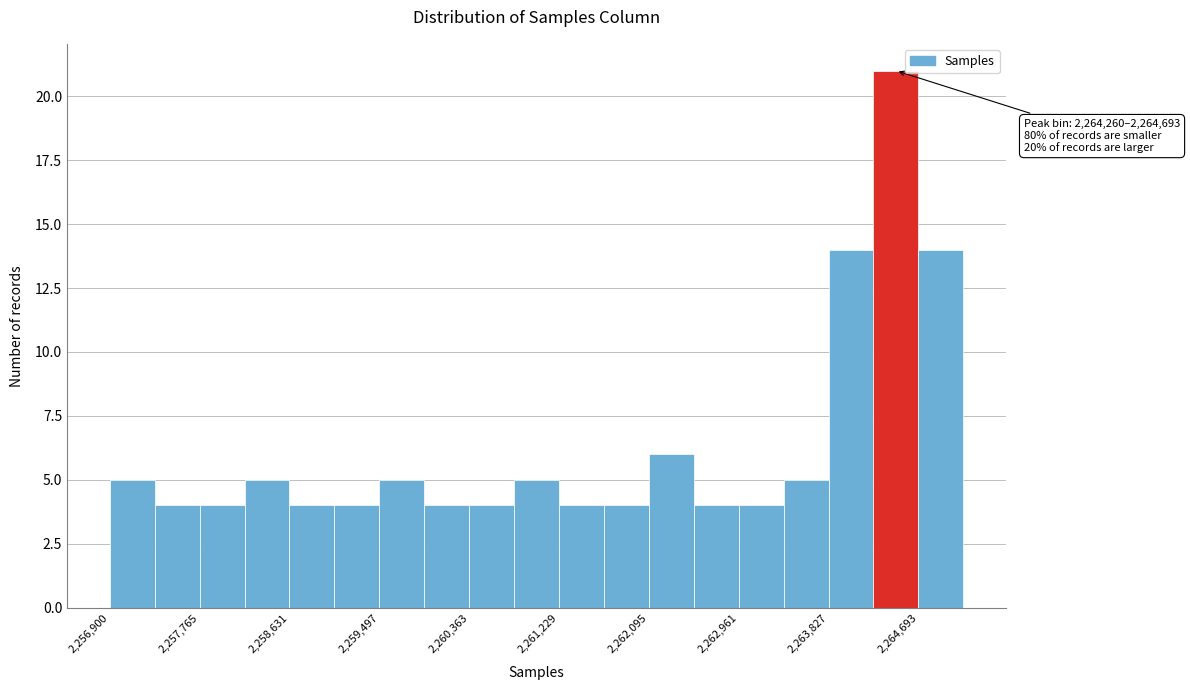

Which range on the x-axis has the tallest bar?

2264300 to 2264700